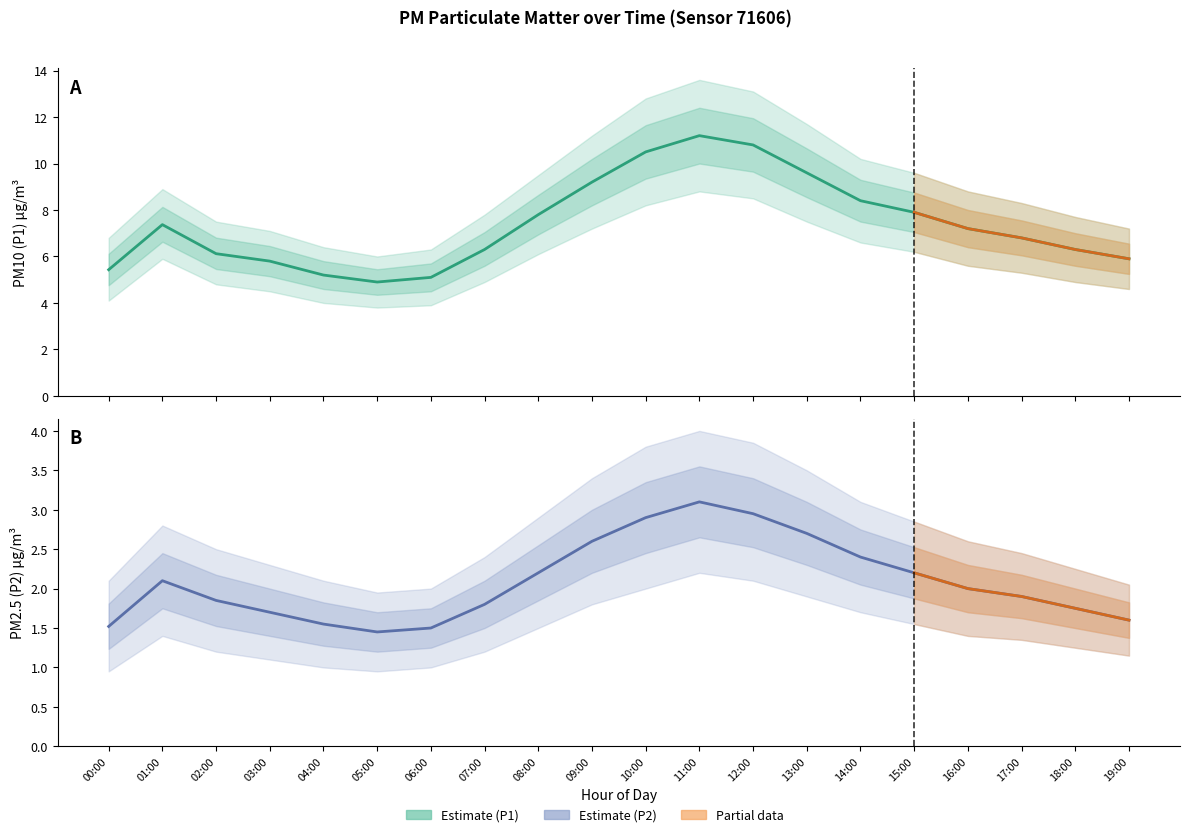

Is it true that P1_lower equals 13.1 at 11:00?

False